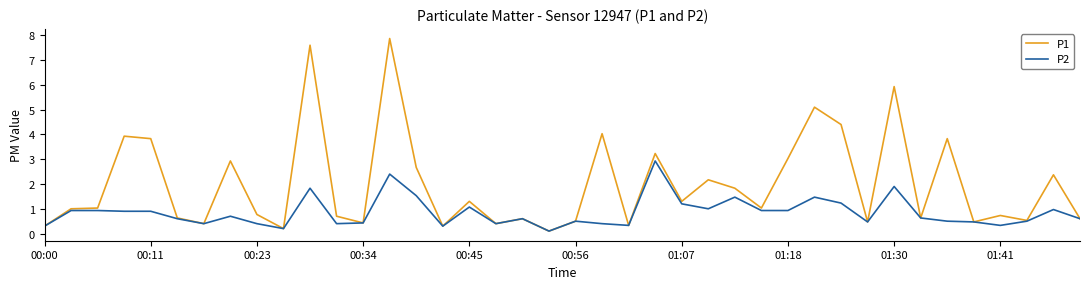

Rank the series by their average value, from highest to lowest.

P1, P2